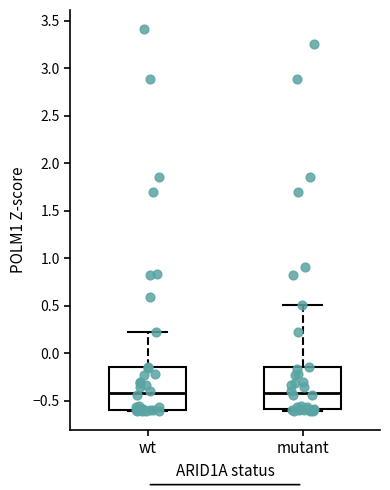

Reading left to right, read every box against the y-axis: the position of its median line, the range the box covers, and the ends of its whiskers. The values are not printed on the chart, so give them approximately, as read against the axis.

wt: median -0.40, box -0.60 to -0.15, whiskers -0.60 to 0.25
mutant: median -0.40, box -0.60 to -0.15, whiskers -0.60 (just below the box's lower edge) to 0.50